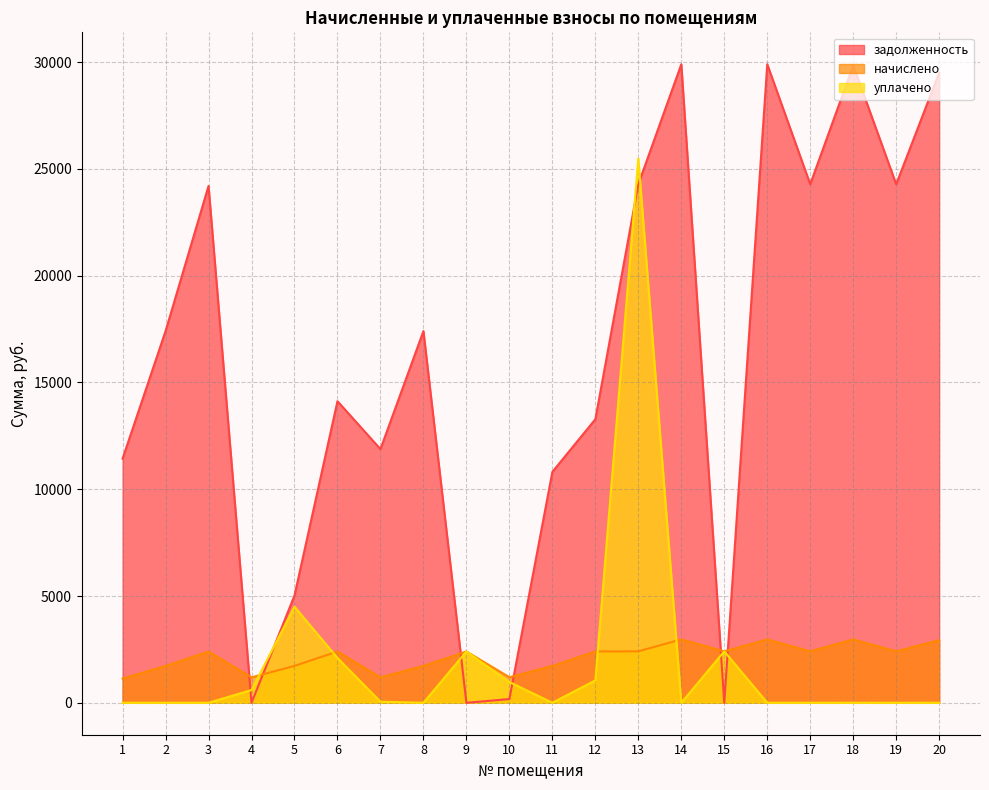

Is it true that уплачено equals 14456.0 at 13?

False